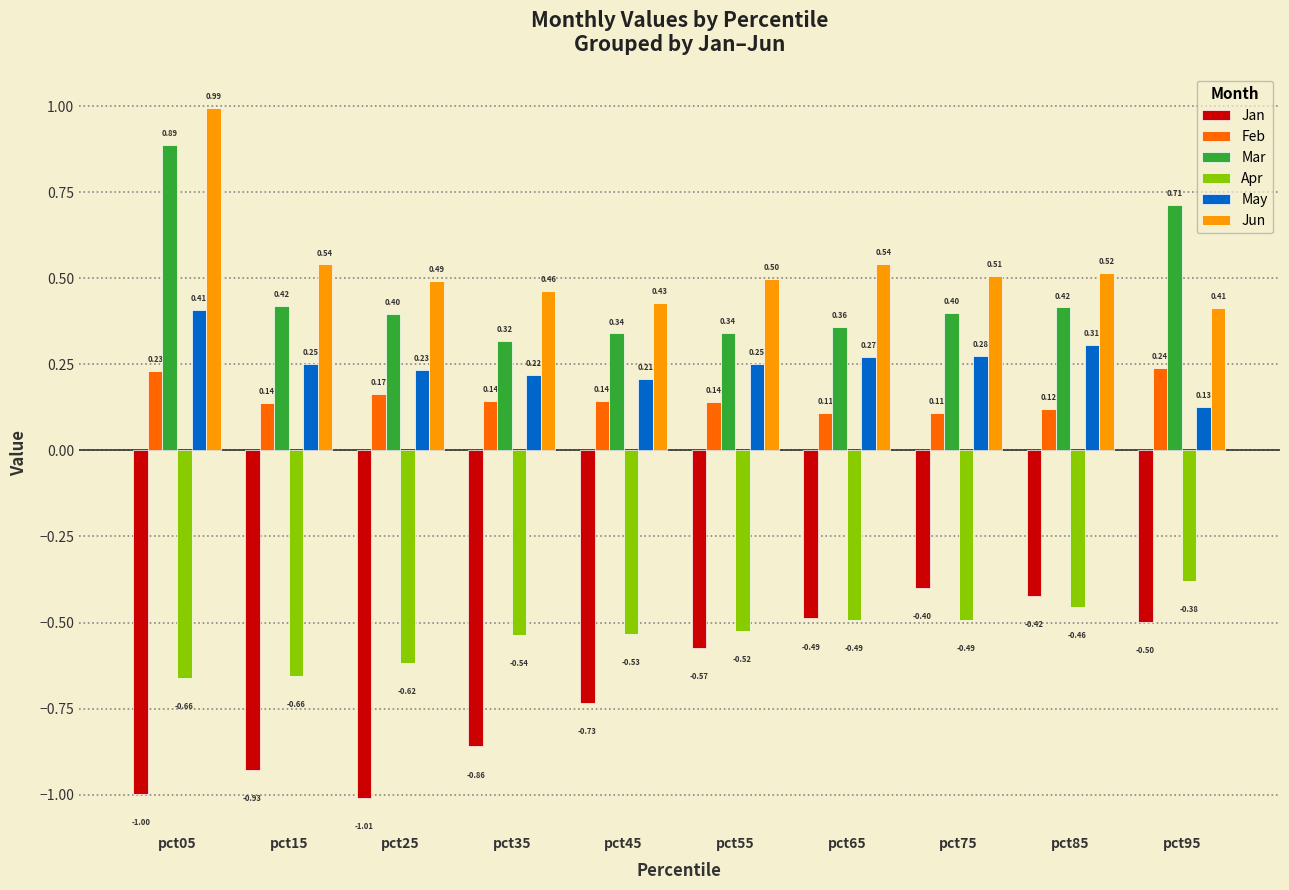

What is the average value of the Apr series?

-0.5